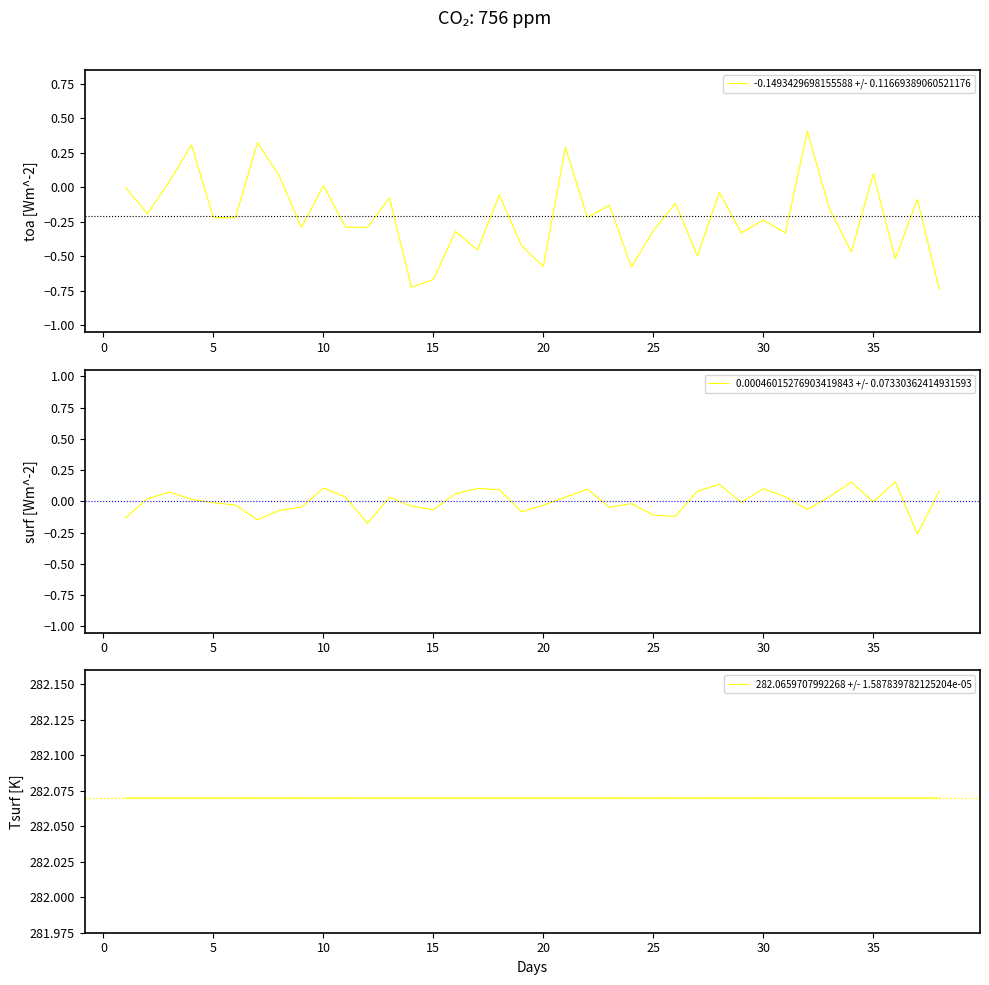

True or false: 0.00046015276903419843 +/- 0.07330362414931593 has a value of -0.1 at 25.

True